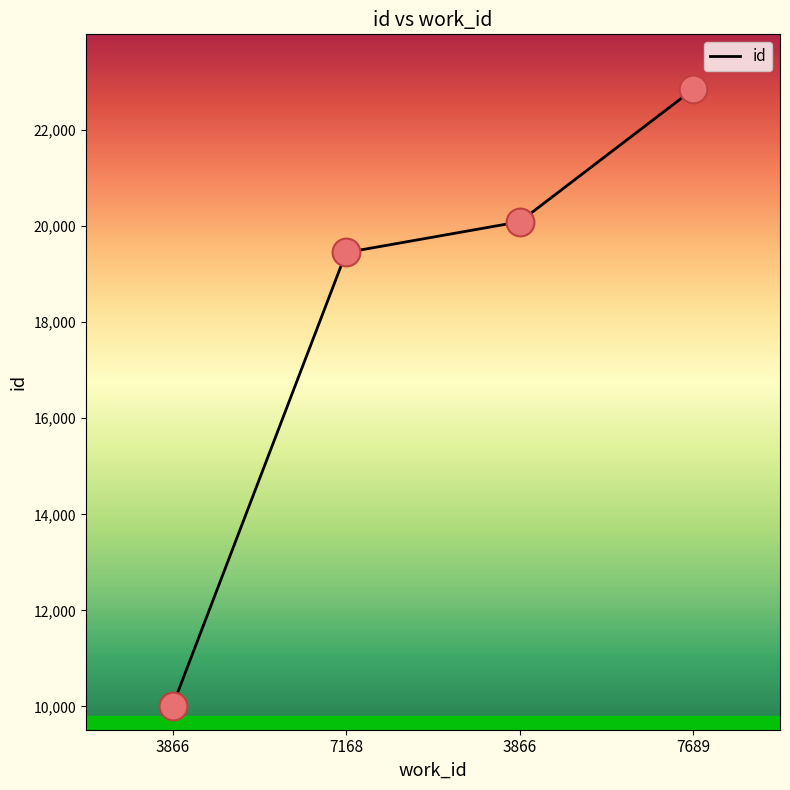

What is the change in value from 3866 to 7689?

+2760